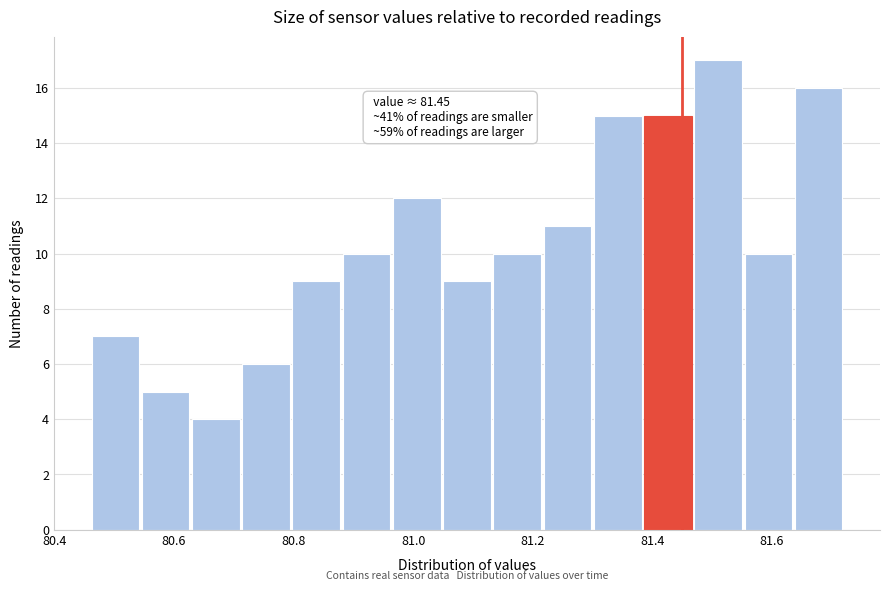

Which range on the x-axis has the tallest bar?

81.468 to 81.552